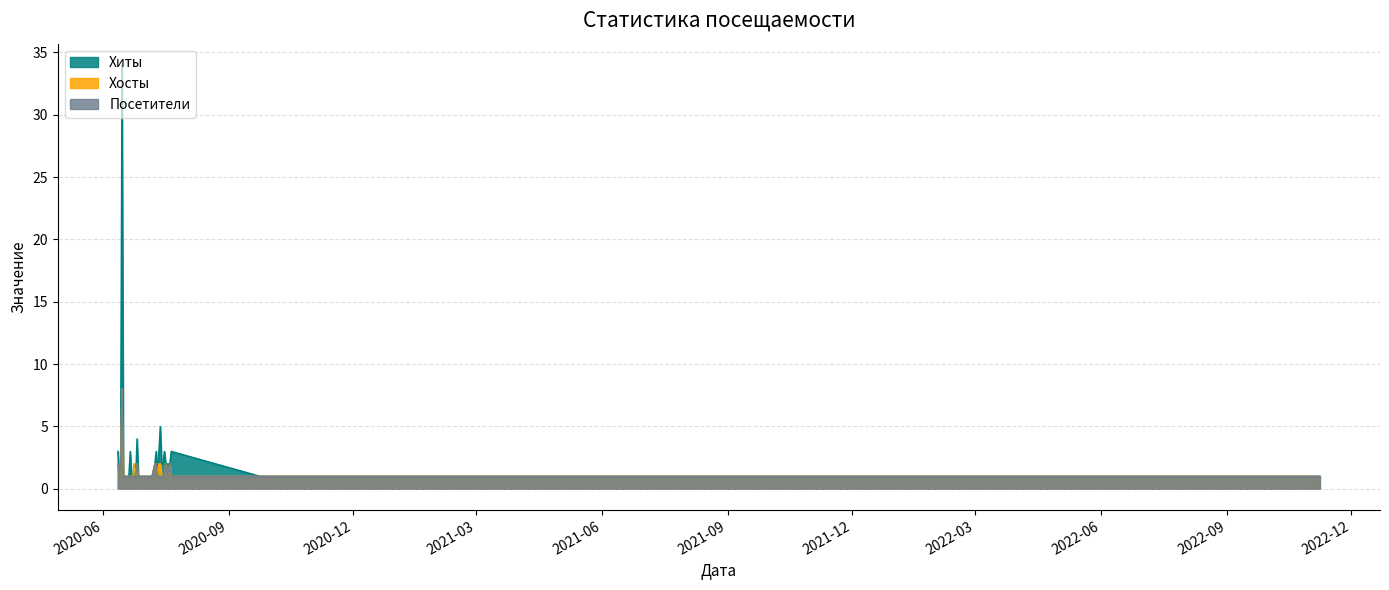

Which category has the lowest value across all series?

2022-11-08